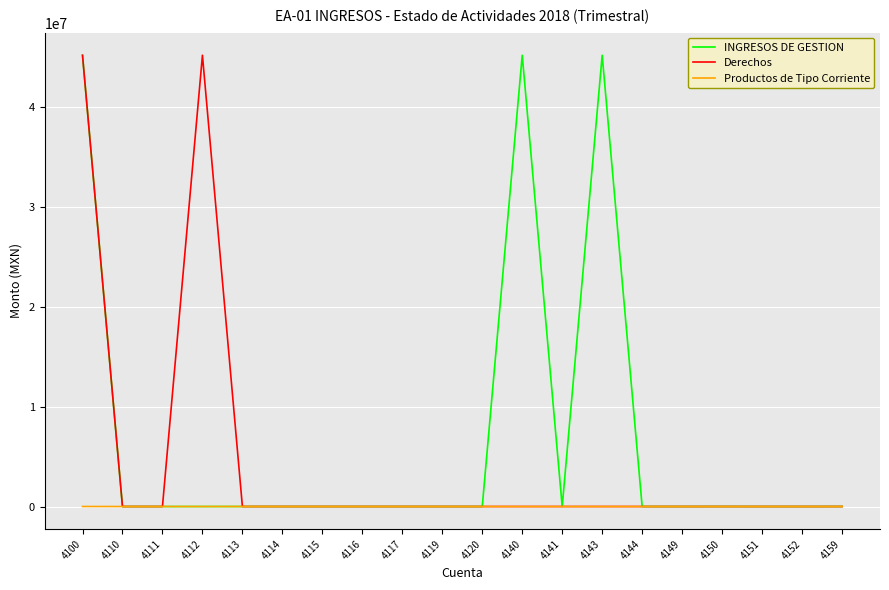

The value of INGRESOS DE GESTION at 4112 is 0.0. True or false?

True